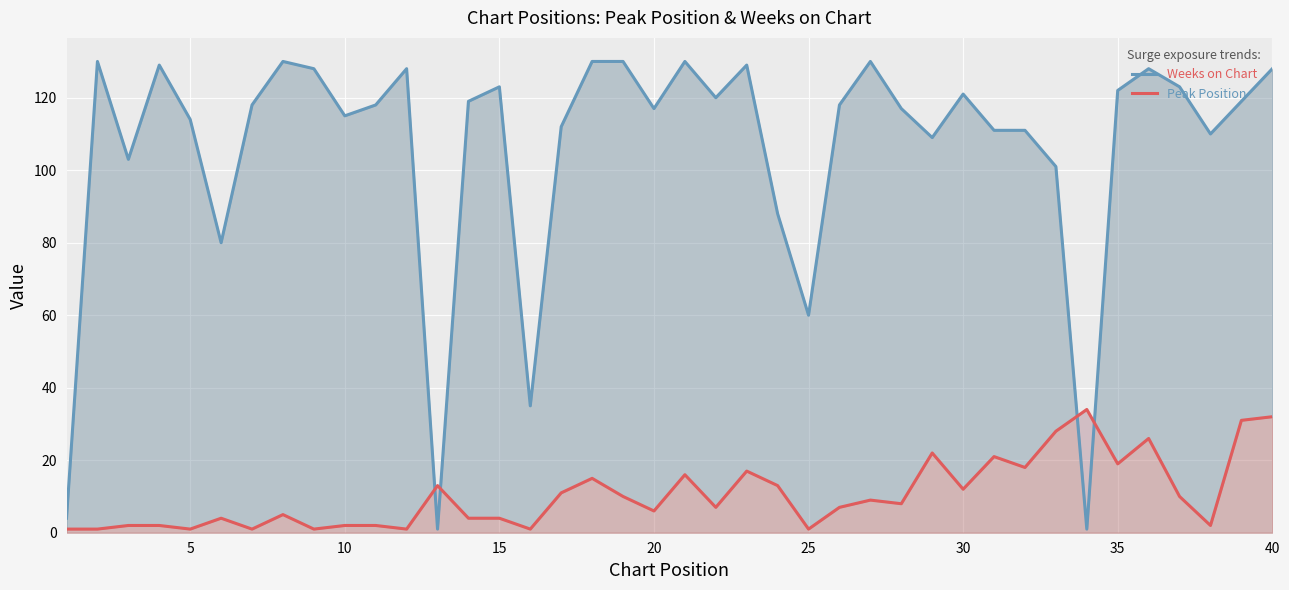

True or false: Peak Position and Weeks on Chart cross at least once.

True